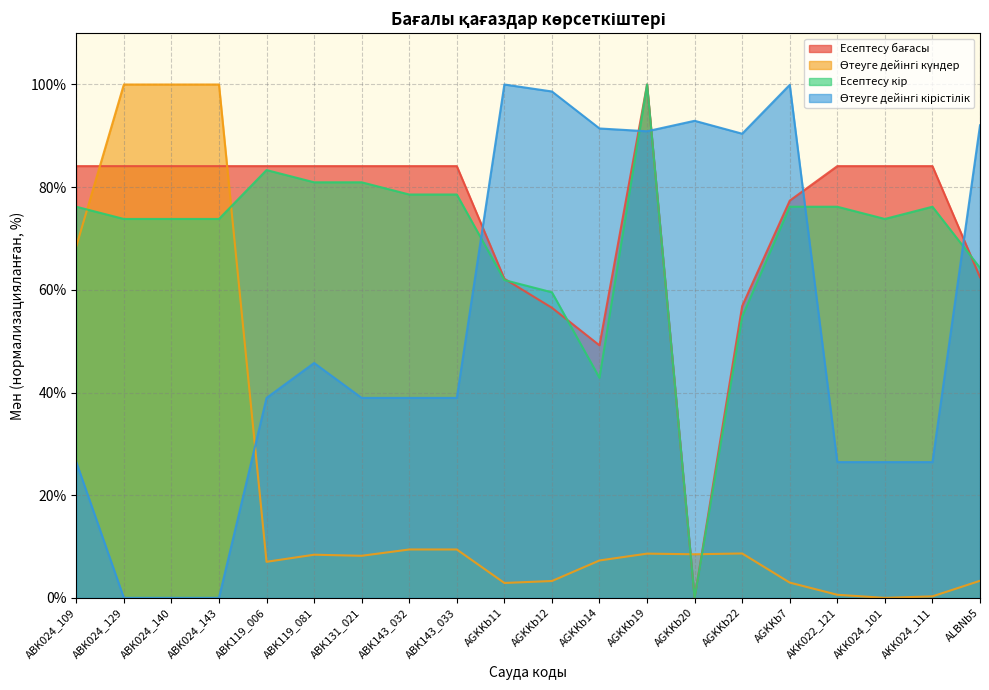

Reading left to right, transcribe all the data shown in this chart.

Есептесу бағасы: ABK024_109=84.1	ABK024_129=84.1	ABK024_140=84.1	ABK024_143=84.1	ABK119_006=84.1	ABK119_081=84.1	ABK131_021=84.1	ABK143_032=84.1	ABK143_033=84.1	AGKKb11=62.2	AGKKb12=56.5	AGKKb14=49.2	AGKKb19=100.0	AGKKb20=0.0	AGKKb22=56.8	AGKKb7=77.4	AKK022_121=84.1	AKK024_101=84.1	AKK024_111=84.1	ALBNb5=62.5
Өтеуге дейінгі күндер: ABK024_109=68.5	ABK024_129=100.0	ABK024_140=100.0	ABK024_143=100.0	ABK119_006=7.0	ABK119_081=8.4	ABK131_021=8.2	ABK143_032=9.4	ABK143_033=9.4	AGKKb11=2.9	AGKKb12=3.3	AGKKb14=7.3	AGKKb19=8.6	AGKKb20=8.5	AGKKb22=8.6	AGKKb7=3.0	AKK022_121=0.6	AKK024_101=0.0	AKK024_111=0.3	ALBNb5=3.3
Есептесу кір: ABK024_109=76.2	ABK024_129=73.8	ABK024_140=73.8	ABK024_143=73.8	ABK119_006=83.3	ABK119_081=81.0	ABK131_021=81.0	ABK143_032=78.6	ABK143_033=78.6	AGKKb11=61.9	AGKKb12=59.5	AGKKb14=42.9	AGKKb19=100.0	AGKKb20=0.0	AGKKb22=54.8	AGKKb7=76.2	AKK022_121=76.2	AKK024_101=73.8	AKK024_111=76.2	ALBNb5=64.3
Өтеуге дейінгі кірістілік: ABK024_109=26.4	ABK024_129=0.0	ABK024_140=0.0	ABK024_143=0.0	ABK119_006=39.0	ABK119_081=45.8	ABK131_021=39.0	ABK143_032=39.0	ABK143_033=39.0	AGKKb11=100.0	AGKKb12=98.6	AGKKb14=91.4	AGKKb19=90.9	AGKKb20=92.9	AGKKb22=90.4	AGKKb7=99.9	AKK022_121=26.4	AKK024_101=26.4	AKK024_111=26.4	ALBNb5=92.0